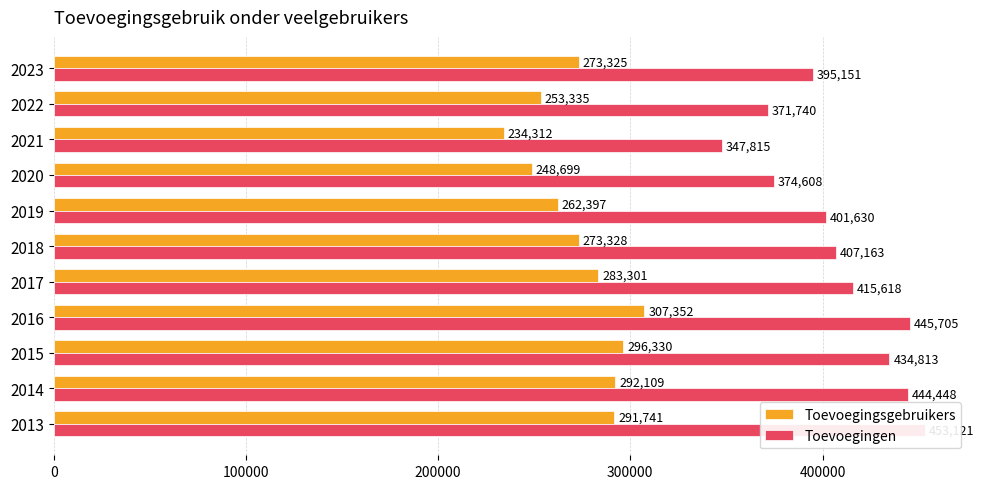

Reading left to right, list all the values displayed in this chart.

Toevoegingsgebruikers: 291741	292109	296330	307352	283301	273328	262397	248699	234312	253335	273325
Toevoegingen: 453121	444448	434813	445705	415618	407163	401630	374608	347815	371740	395151